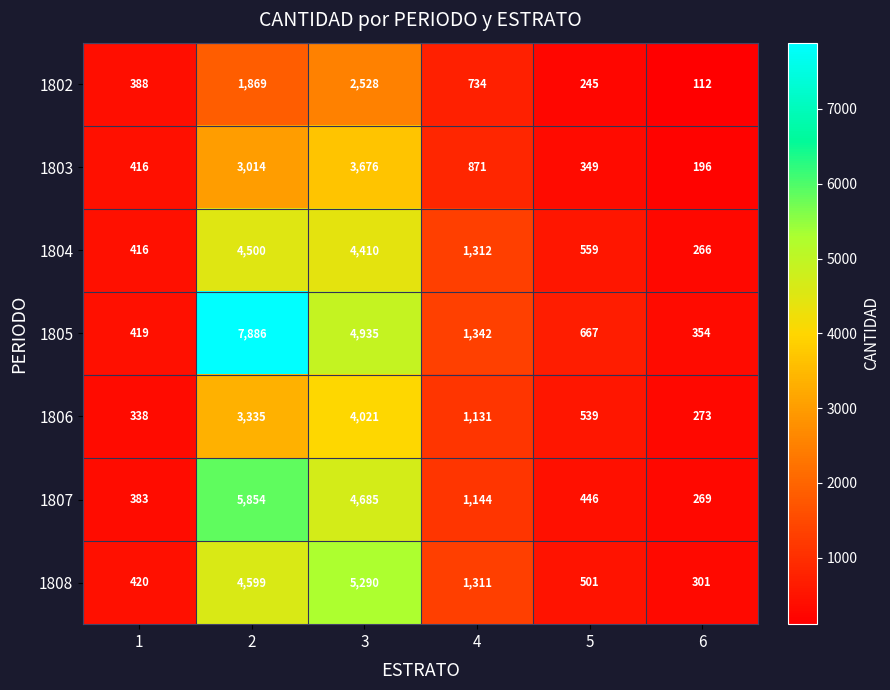

At which category does the chart reach its peak across all series?

2